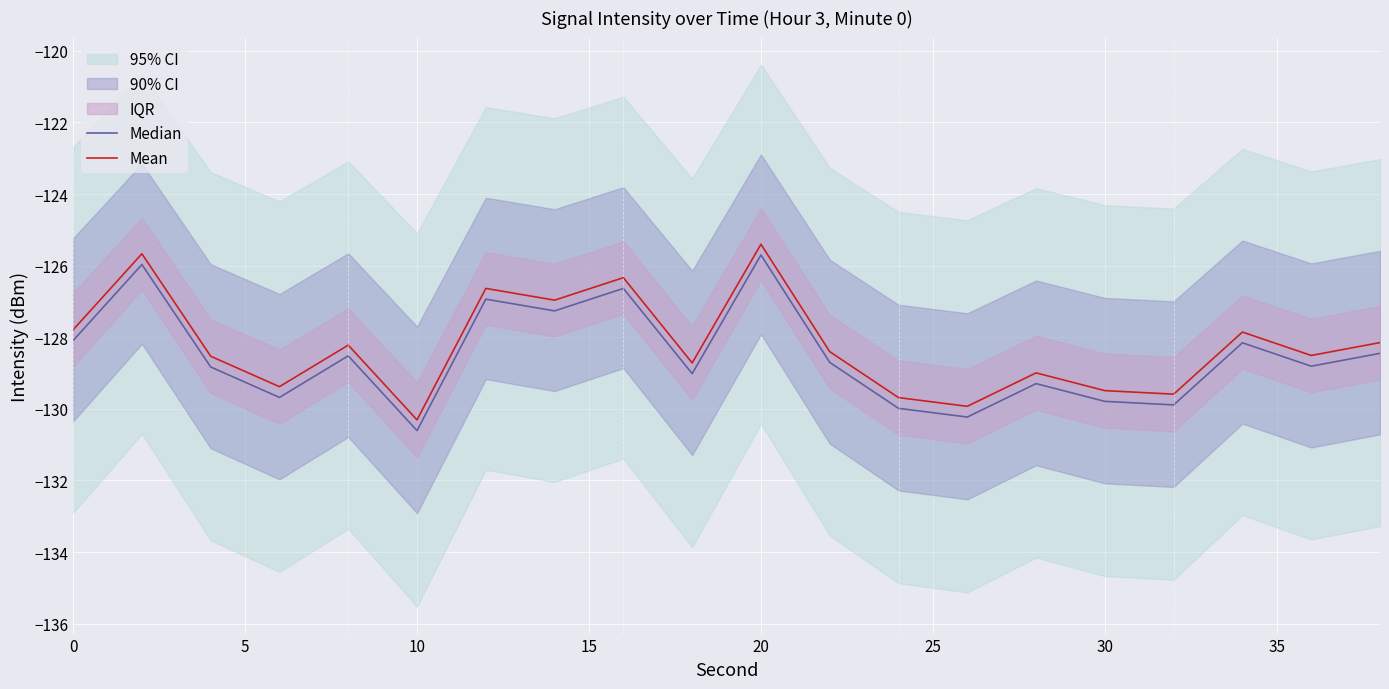

What is the lowest value of the Mean series?

-130.3